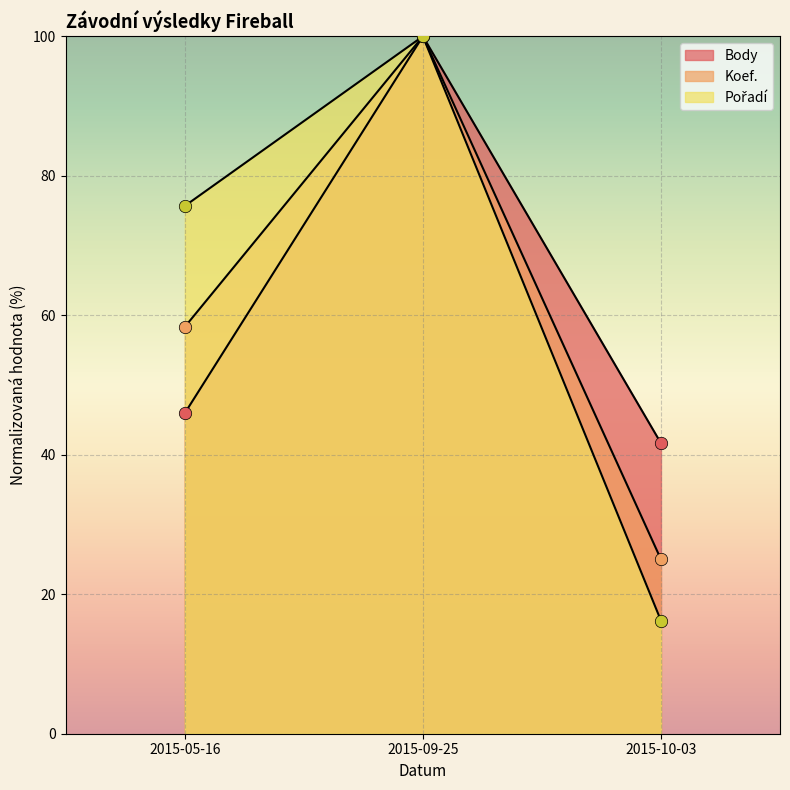

Is the value of Pořadí at 2015-10-03 greater than the value of Koef. at 2015-10-03?

No